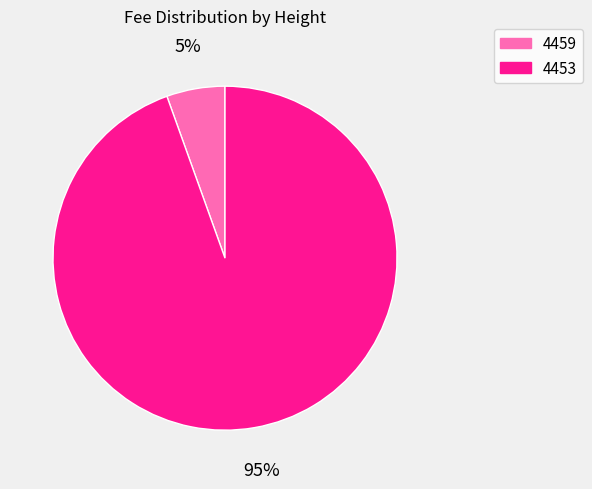

How many slices are in this pie chart?

2